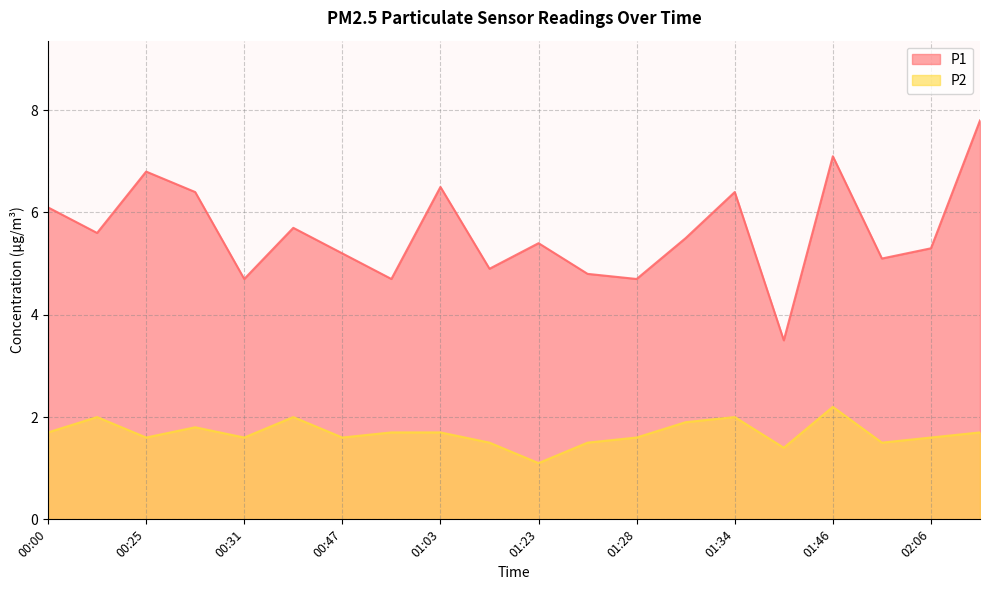

At which category does P1 reach its first local valley?

00:22